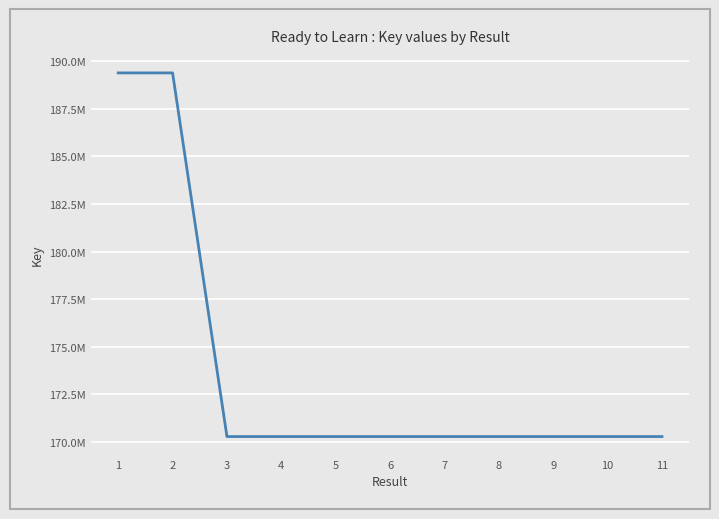

Does the chart have visible grid lines?

Yes